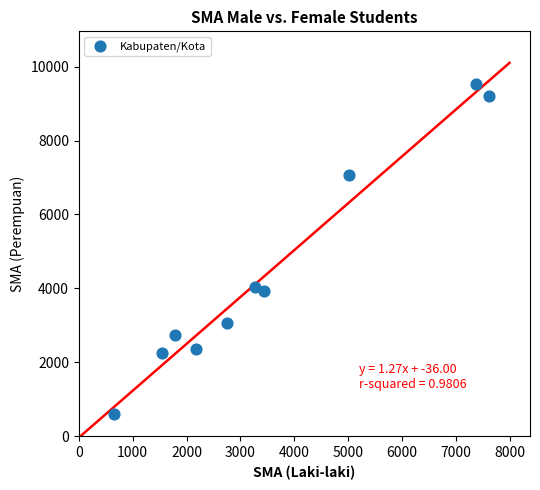

What Y value in the scatter plot is closest to 5067?

4036